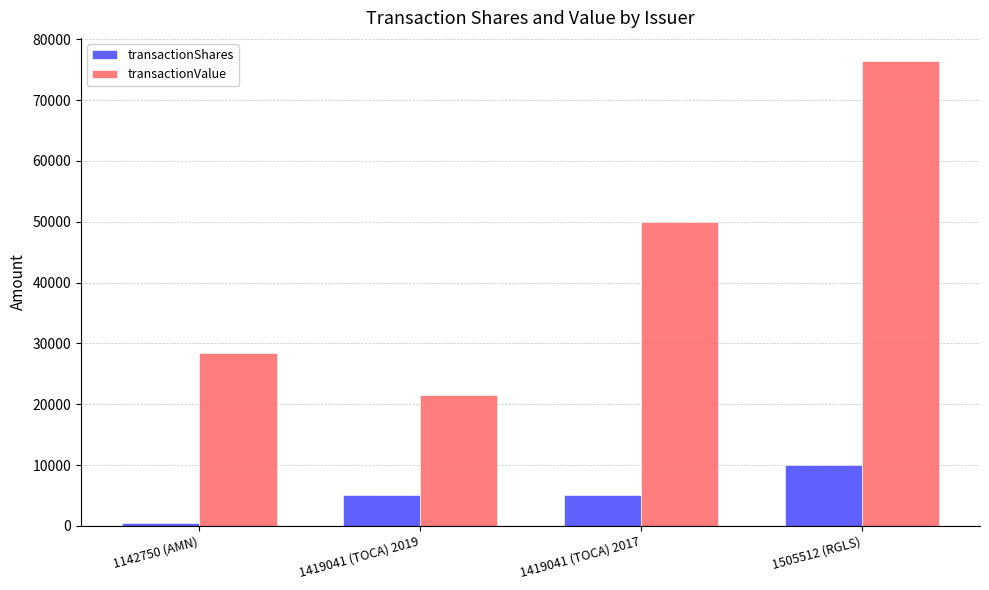

At how many categories does at least one series exceed 32235?

2